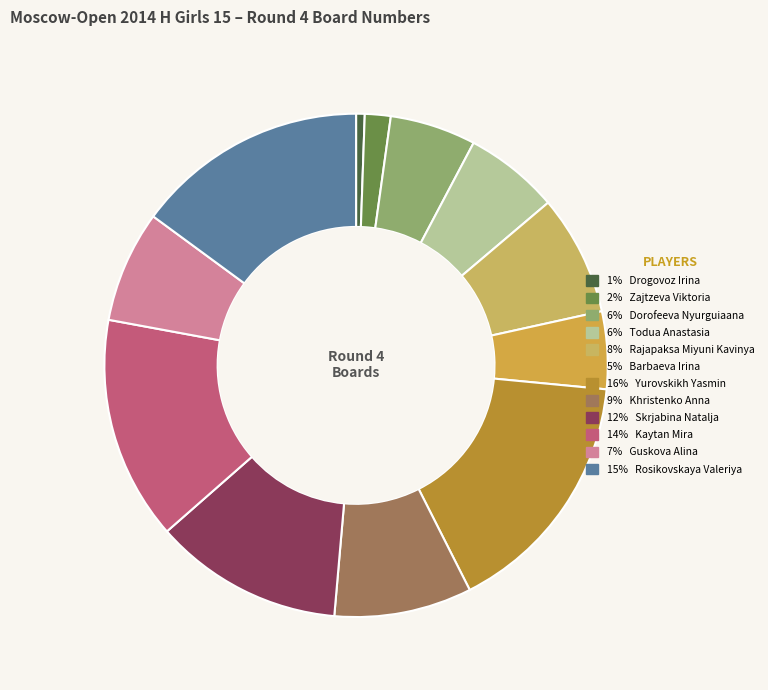

How many slices are in this pie chart?

12